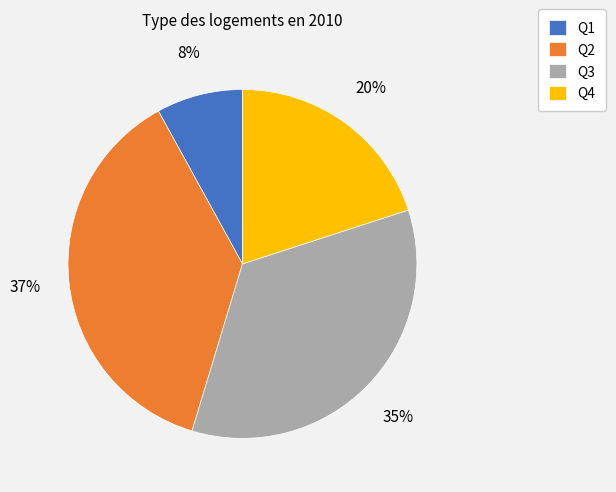

Is it true that Q3 is 28% of the pie?

False